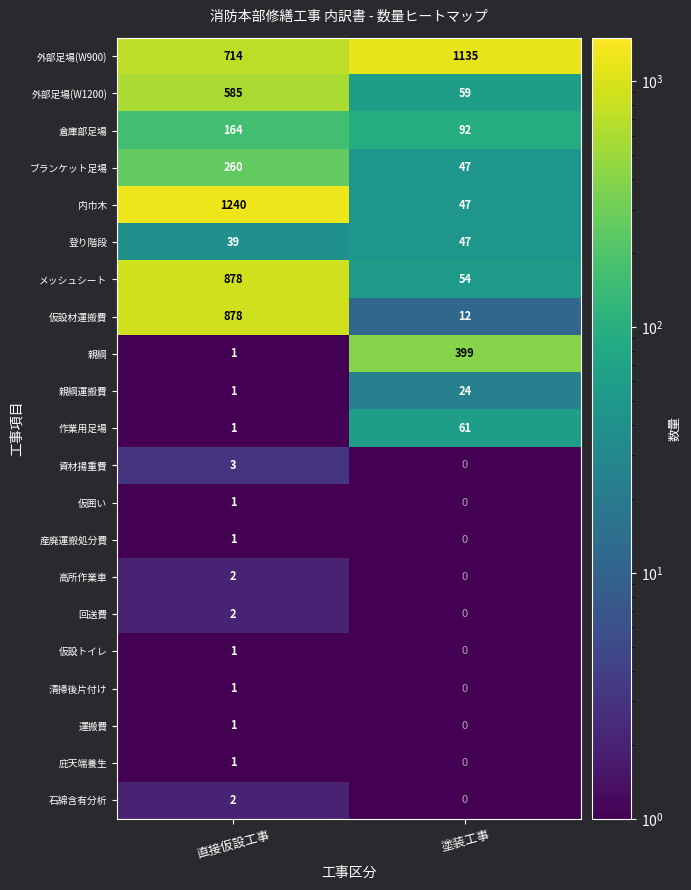

Rank the categories by 親綱 value from highest to lowest.

塗装工事, 直接仮設工事